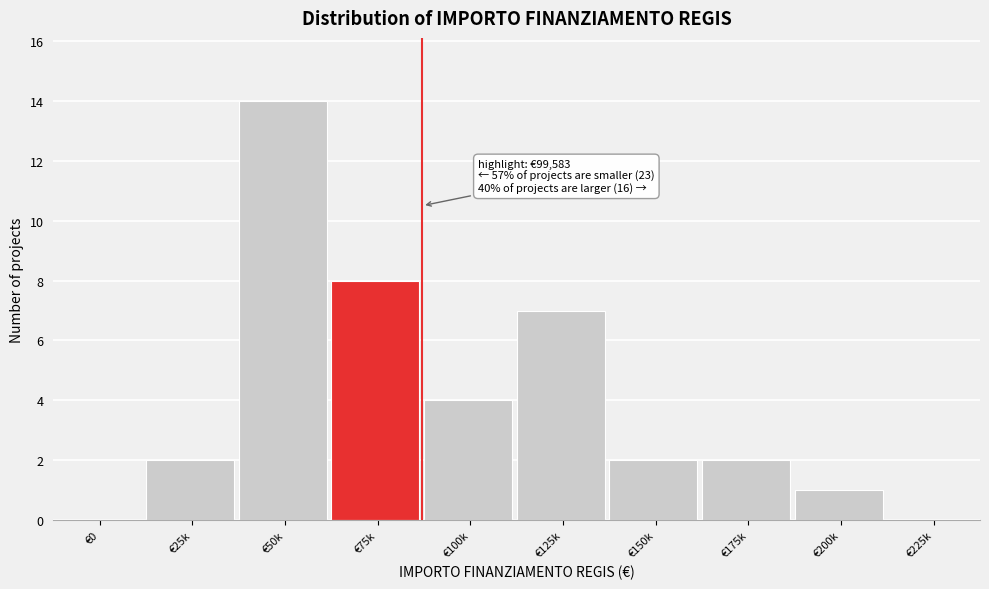

Reading left to right, transcribe all the data shown in this chart.

€0=0	€25k=2	€50k=14	€75k=8	€100k=4	€125k=7	€150k=2	€175k=2	€200k=1	€225k=0